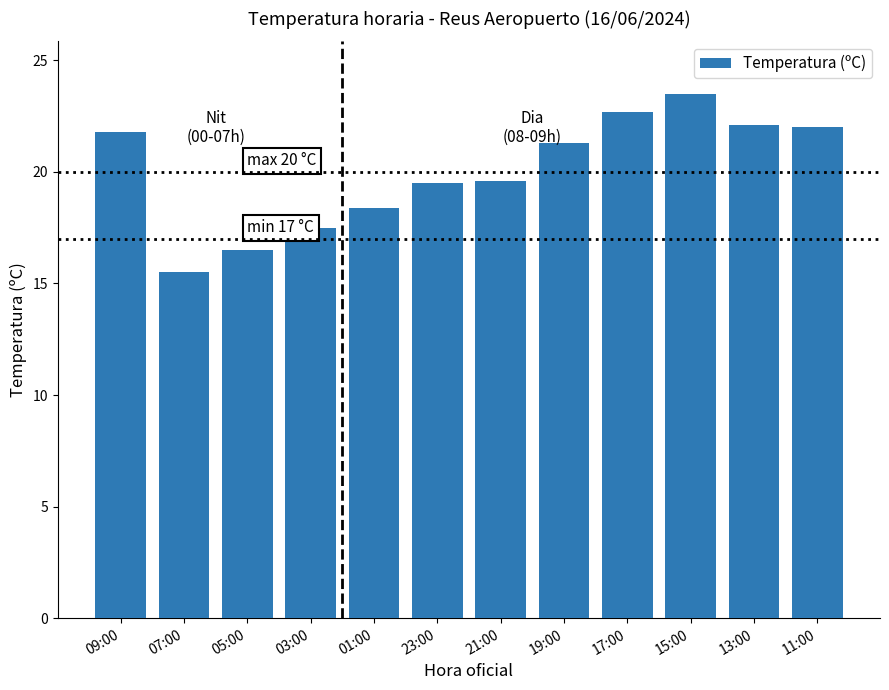

Between 09:00 and 15:00, which is larger?

15:00